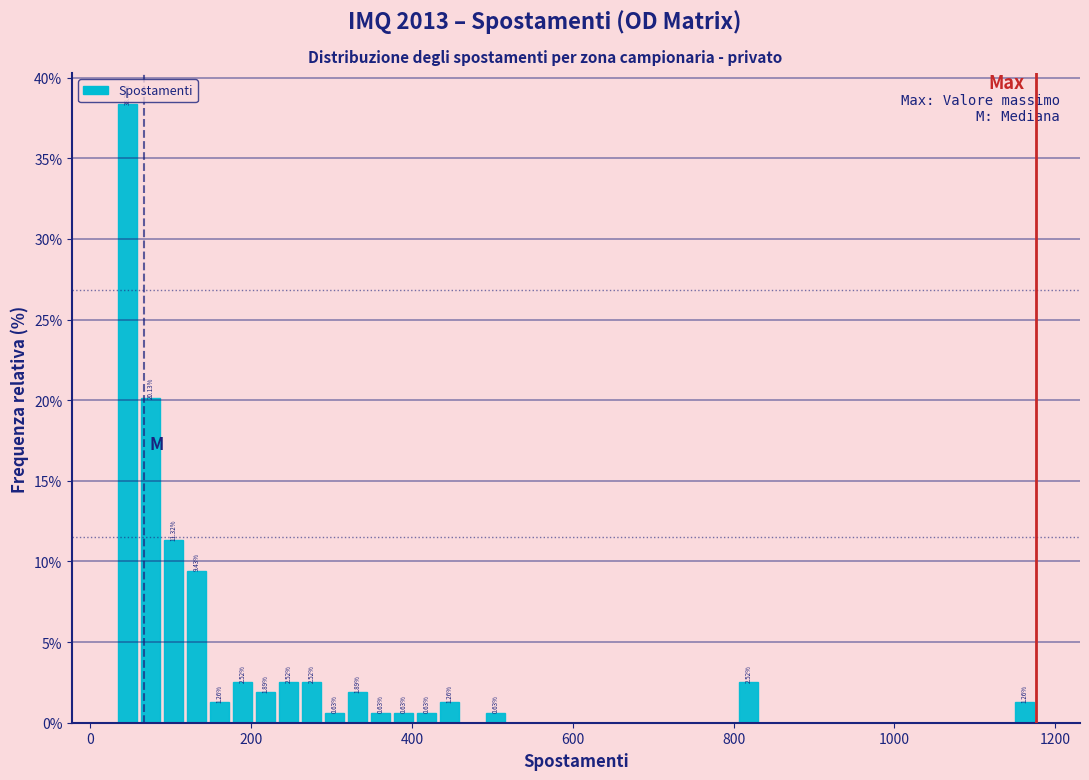

Read against the x-axis, roughly where is the centre of the tallest bar?

40